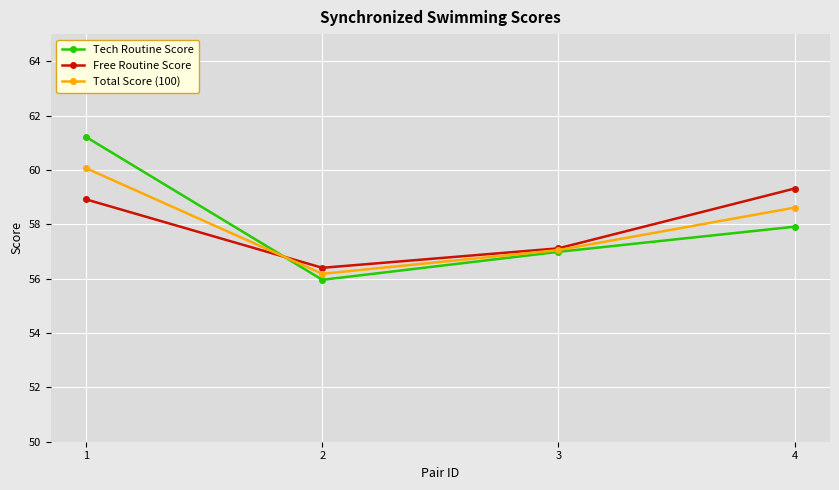

Which series changed the most between 2 and 4?

Free Routine Score